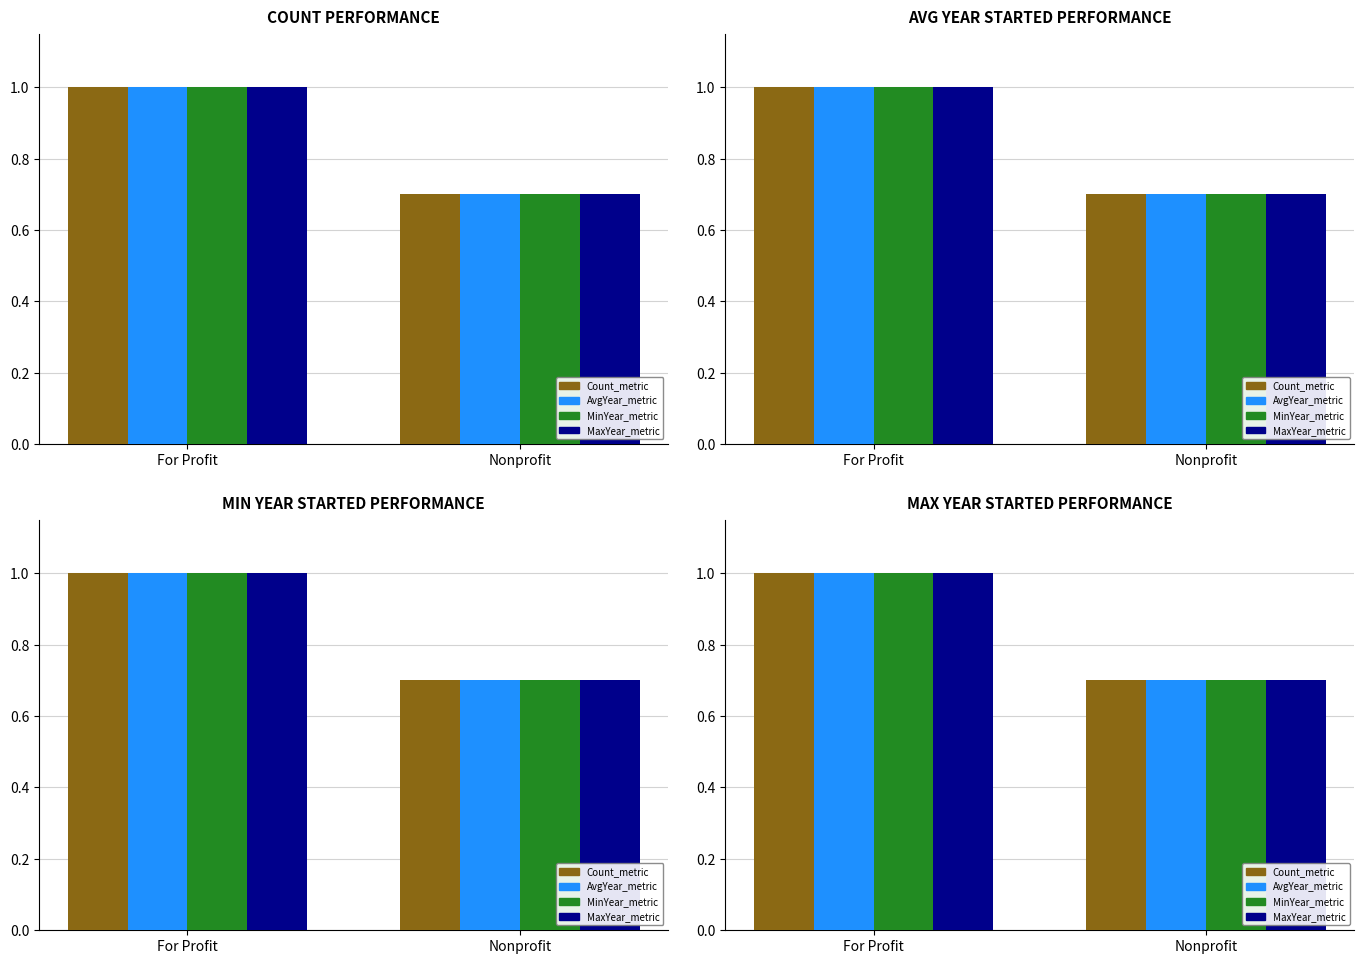

What is the sum of all AvgYear_metric values?

1.7